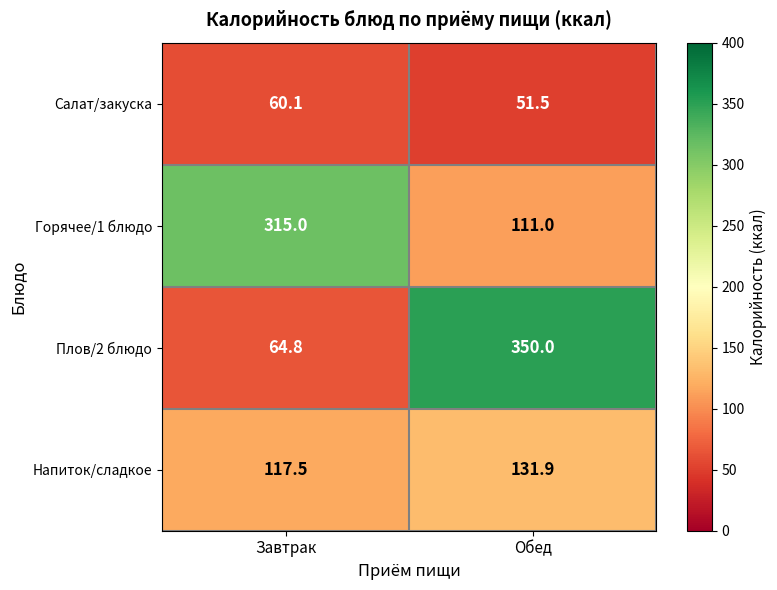

At which label does Салат/закуска first exceed 60?

Завтрак